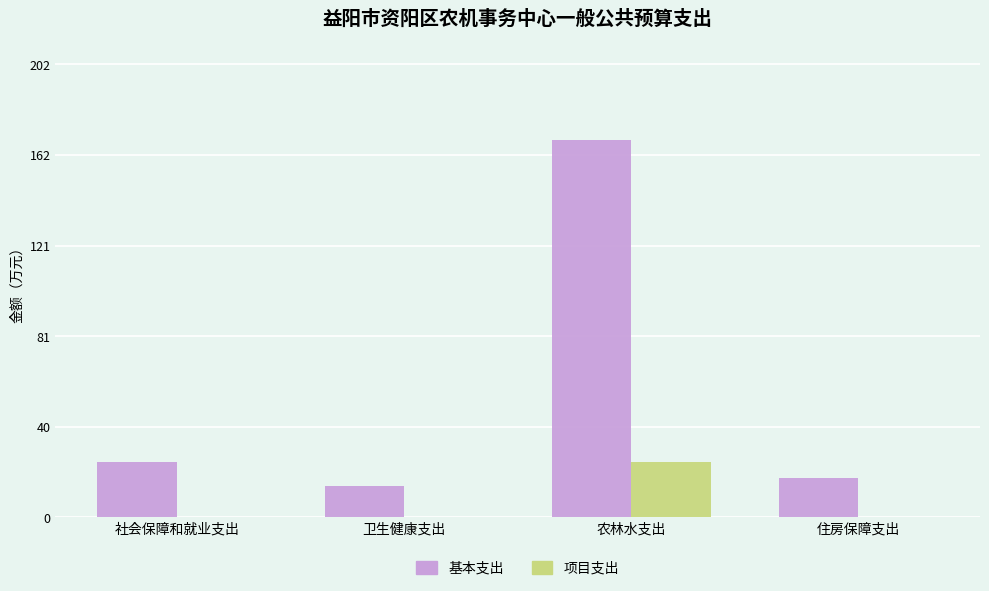

What is the average value of the 基本支出 series?

56.1